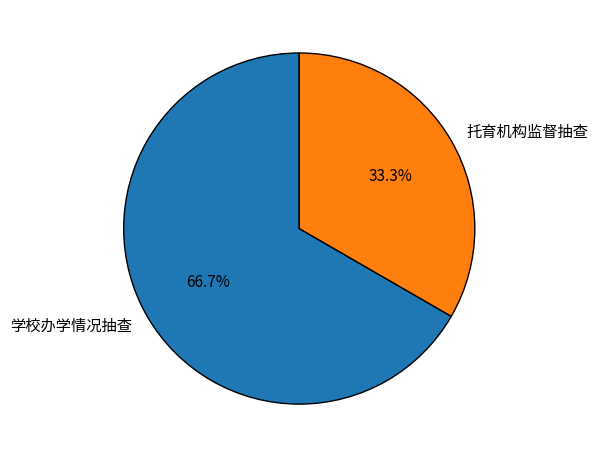

The 托育机构监督抽查 slice represents 20% of the pie. True or false?

False